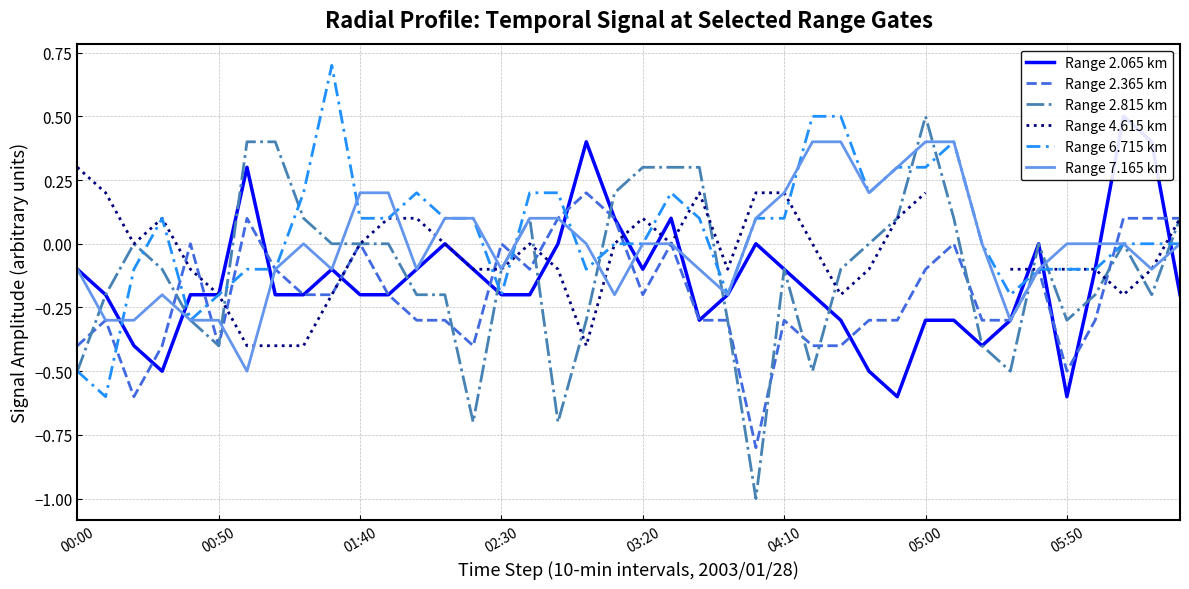

How many categories are shown in the chart?

40